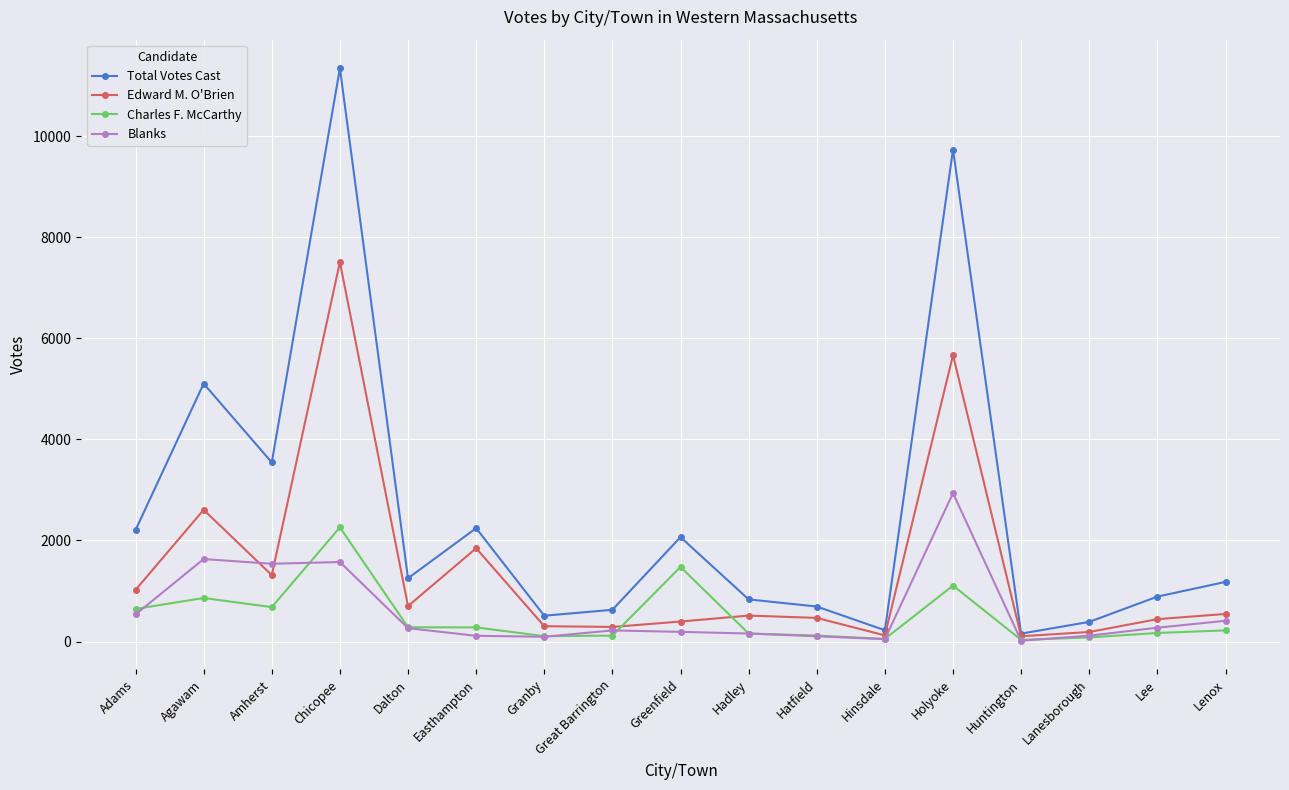

What are all the series names shown in the legend?

Total Votes Cast, Edward M. O'Brien, Charles F. McCarthy, Blanks